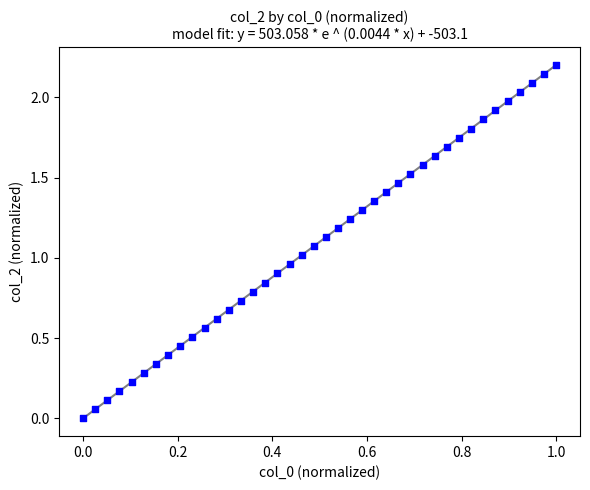

What is the range of Y values (max minus min)?

2.2